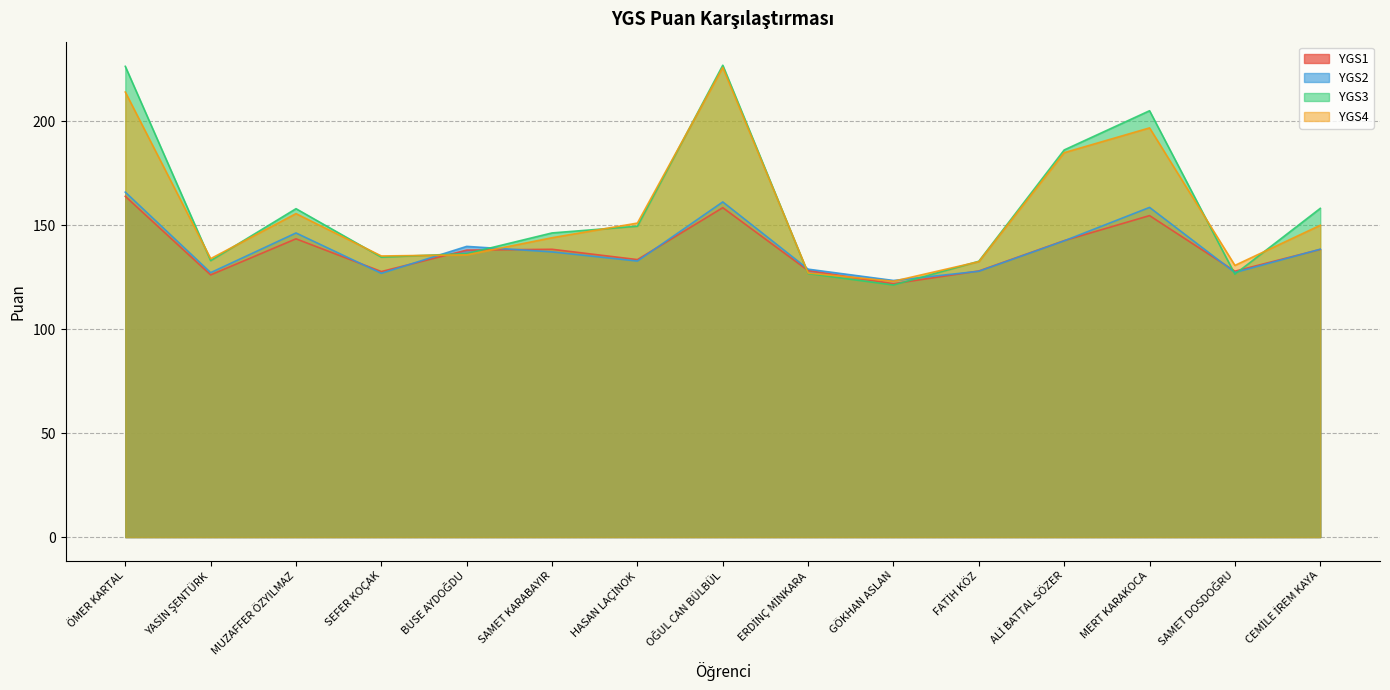

Is it true that YGS4 equals 225.9 at OĞUL CAN BÜLBÜL?

True